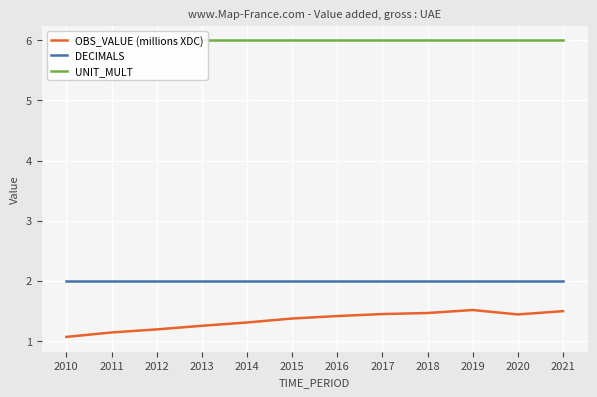

Reading left to right, transcribe all the data shown in this chart.

OBS_VALUE (millions XDC): 2010=1.1	2011=1.1	2012=1.2	2013=1.2	2014=1.3	2015=1.4	2016=1.4	2017=1.4	2018=1.5	2019=1.5	2020=1.4	2021=1.5
DECIMALS: 2010=2.0	2011=2.0	2012=2.0	2013=2.0	2014=2.0	2015=2.0	2016=2.0	2017=2.0	2018=2.0	2019=2.0	2020=2.0	2021=2.0
UNIT_MULT: 2010=6.0	2011=6.0	2012=6.0	2013=6.0	2014=6.0	2015=6.0	2016=6.0	2017=6.0	2018=6.0	2019=6.0	2020=6.0	2021=6.0